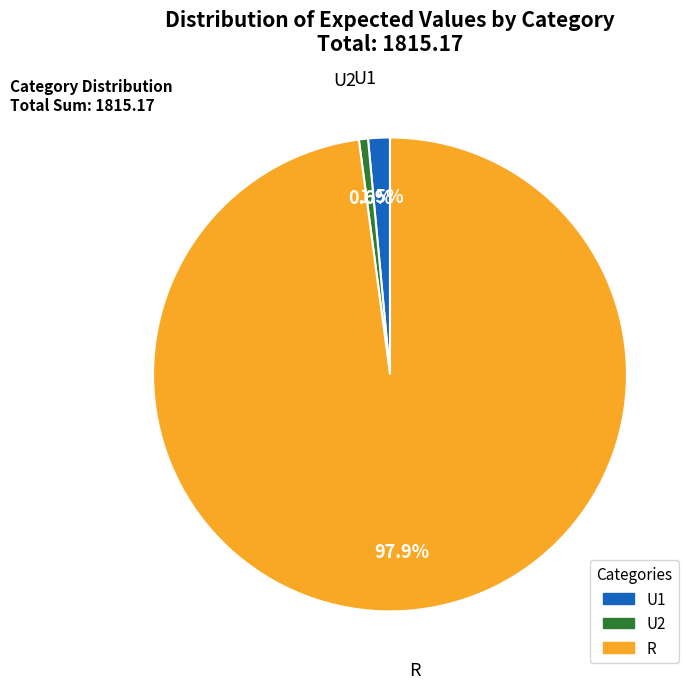

What percentage is NOT represented by U2?

99.4%